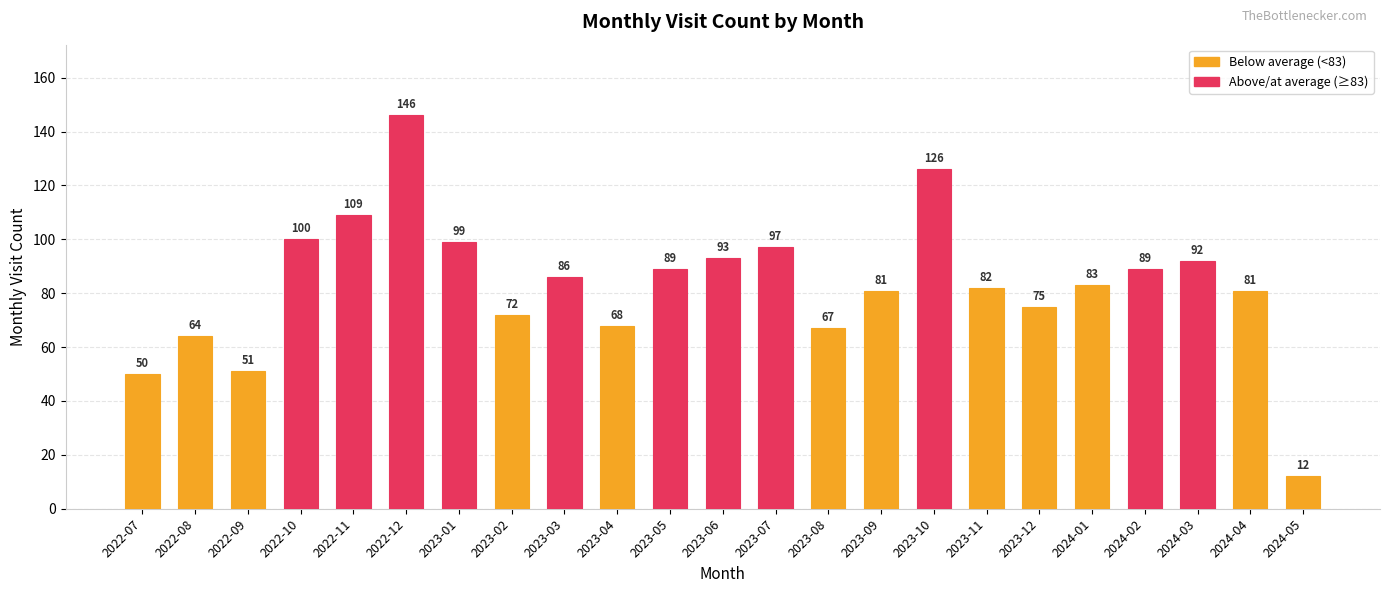

Are the bars grouped side by side (vs. stacked)?

No